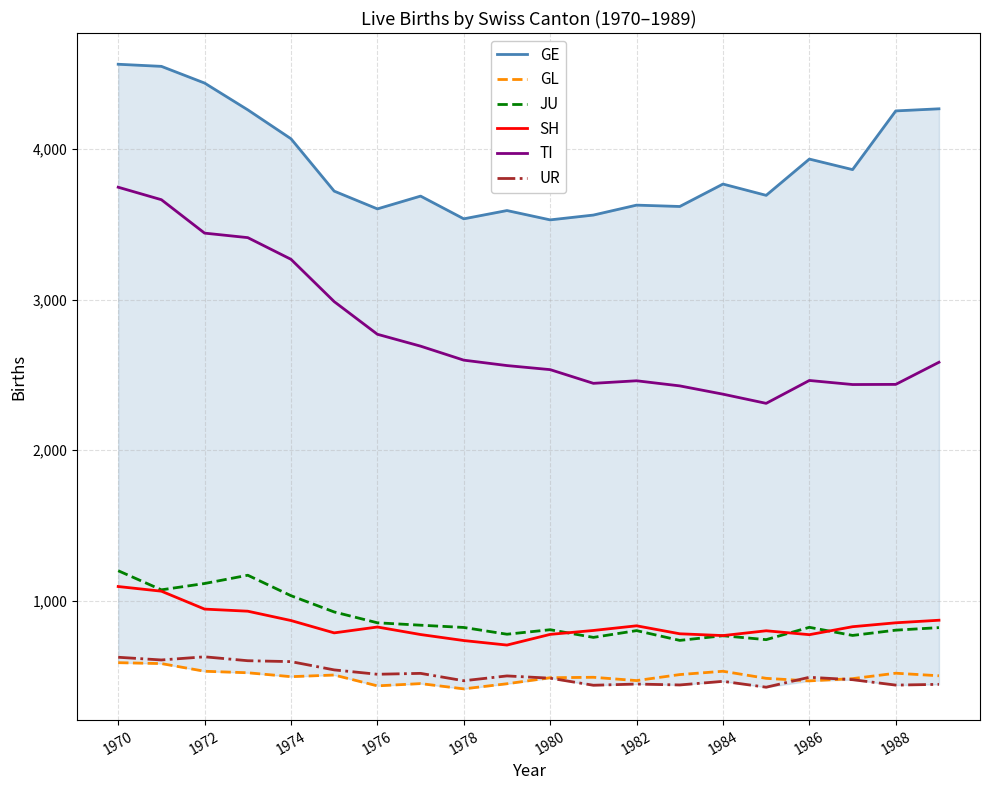

The value of JU at 1970 is 1716. True or false?

False